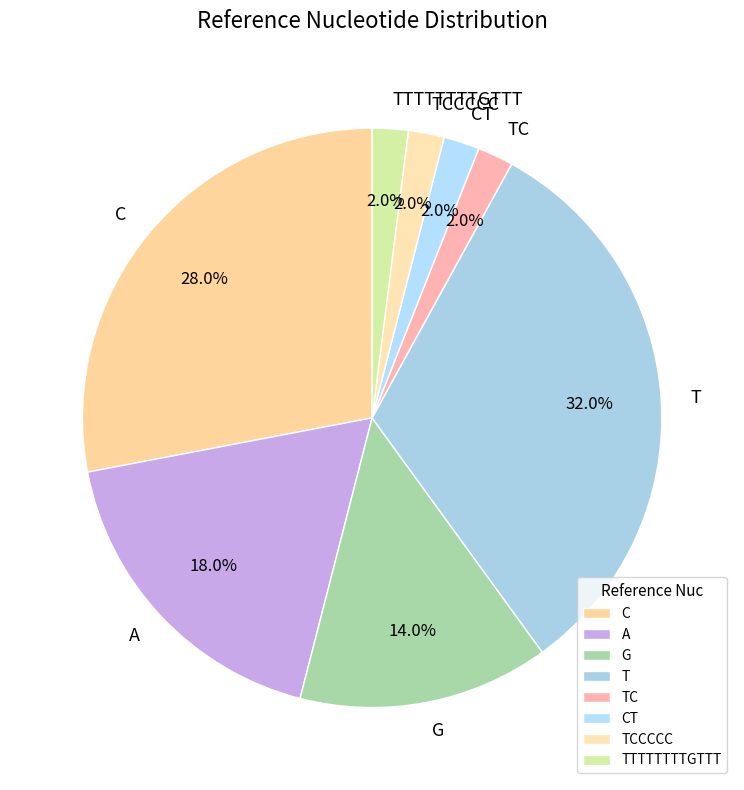

What percentage do G and TTTTTTTTGTTT together represent?

16.0%